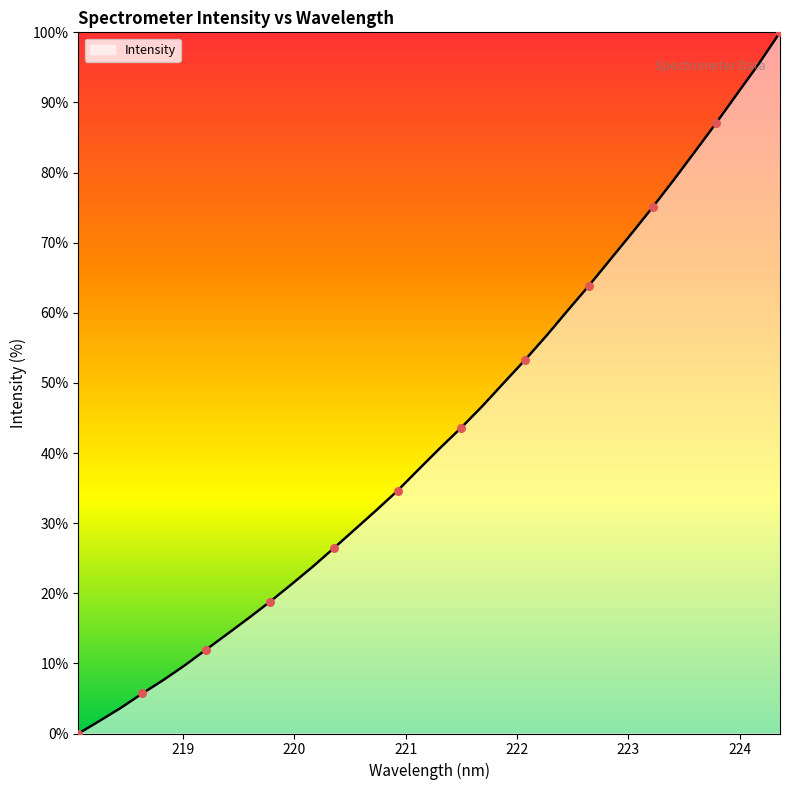

What is the greatest value displayed?

100.0